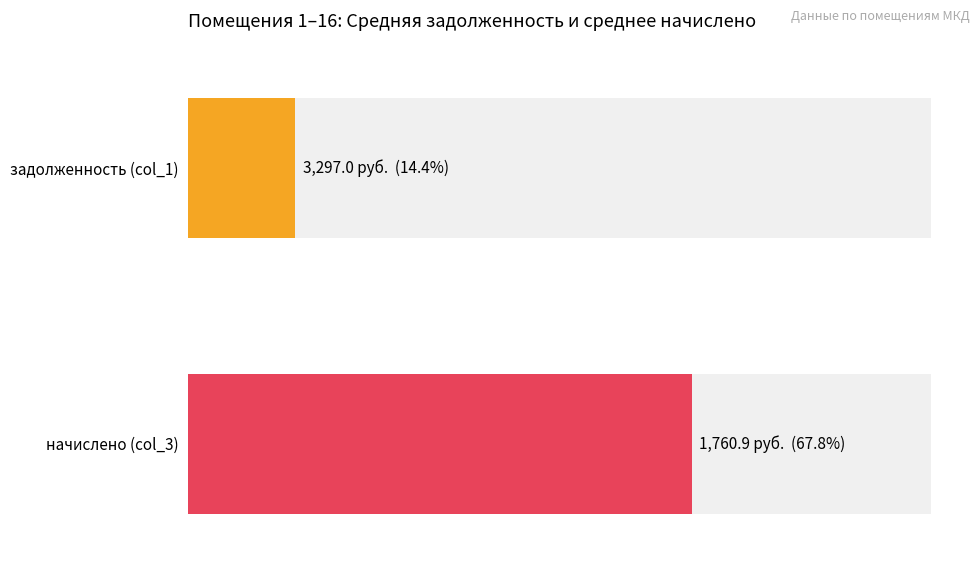

Reading left to right, what are all the values shown in this chart?

задолженность (col_1): 350.1	167.5	302.6	22853.8	343.4	329.7	6923.4	685.8	433.0	8585.0	305.0	0.0	2298.7	1313.2	4563.2
начислено (col_3): 2102.0	1004.9	1815.8	2102.0	2060.6	989.0	1847.6	2057.5	2598.1	979.4	1838.0	1577.3	2588.5	1008.1	1844.4